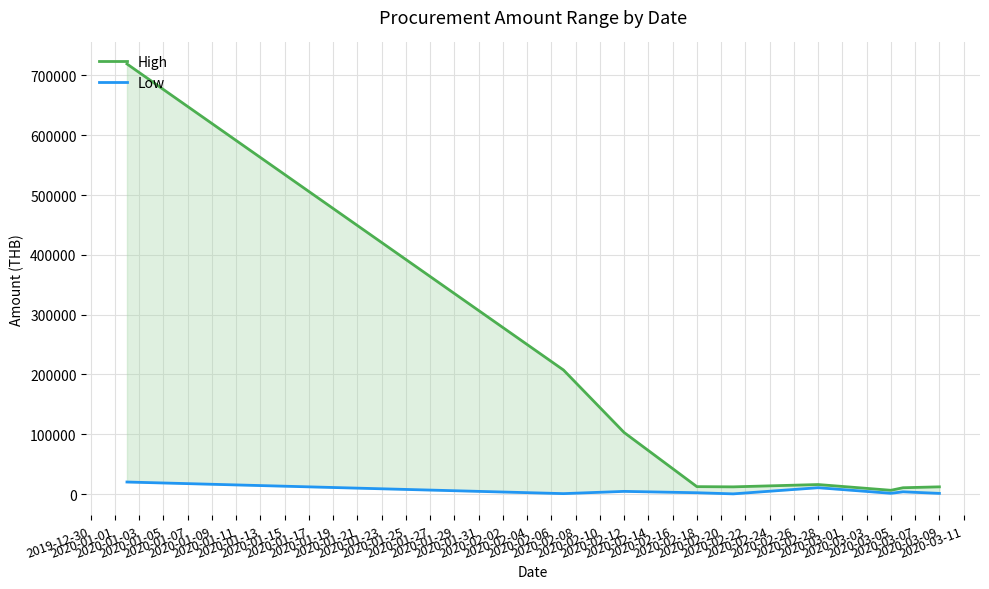

Reading left to right, transcribe all the data shown in this chart.

High: 719300	207500	102990	12487	12120	16000	6400	10640	12160
Low: 20215	800	4550	2275	400	10680	1330	3830	1190